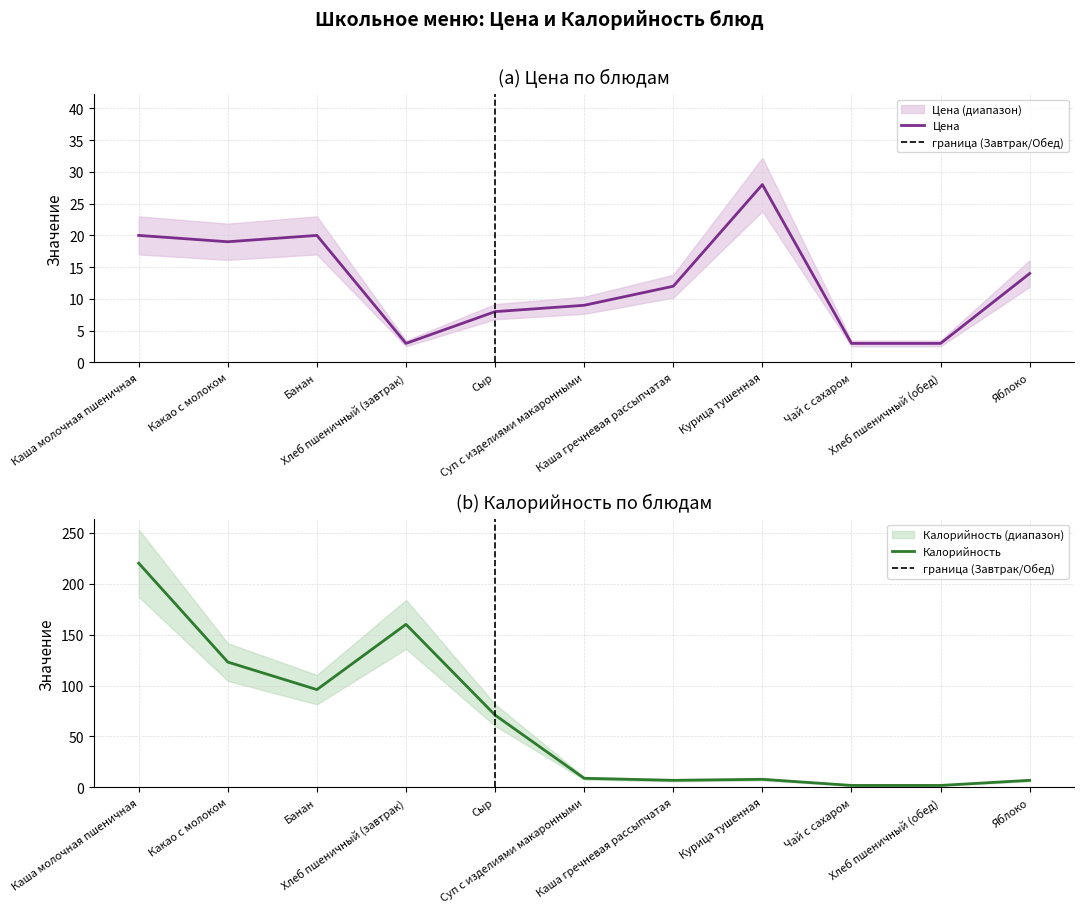

At which category is the sum across all series the highest?

Каша молочная пшеничная